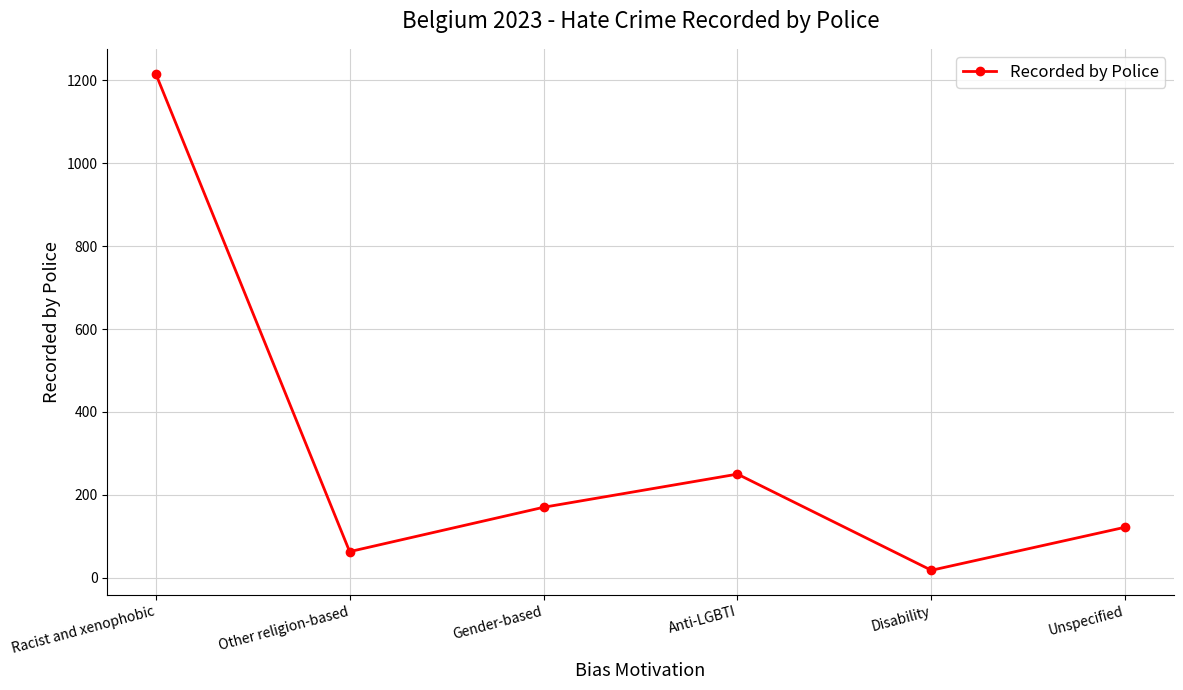

What is the greatest value displayed?

1216